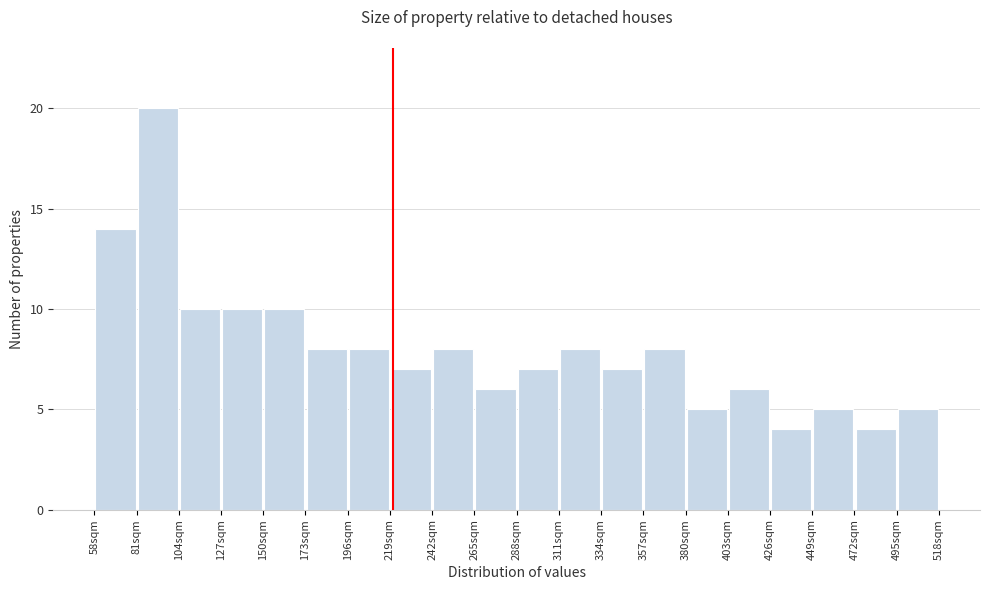

How tall is the bar that spans 127 to 150 on the x-axis? Neither the bar edges nor the heights are printed on the chart, so give them approximately, as read against the axes.

10